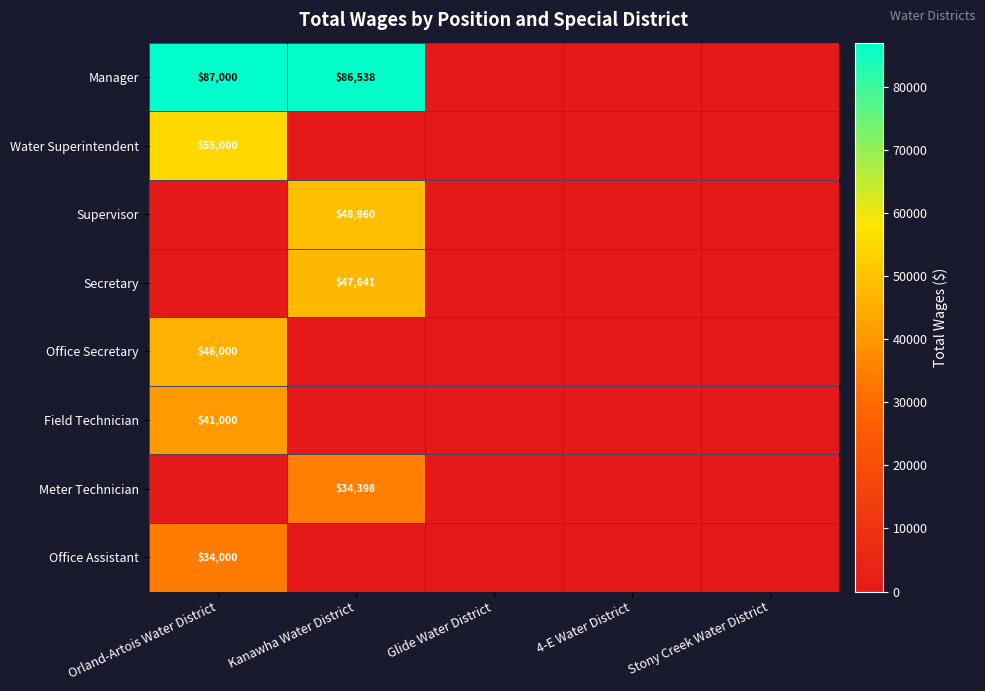

The value of Office Secretary at Orland-Artois Water District is 46000. True or false?

True